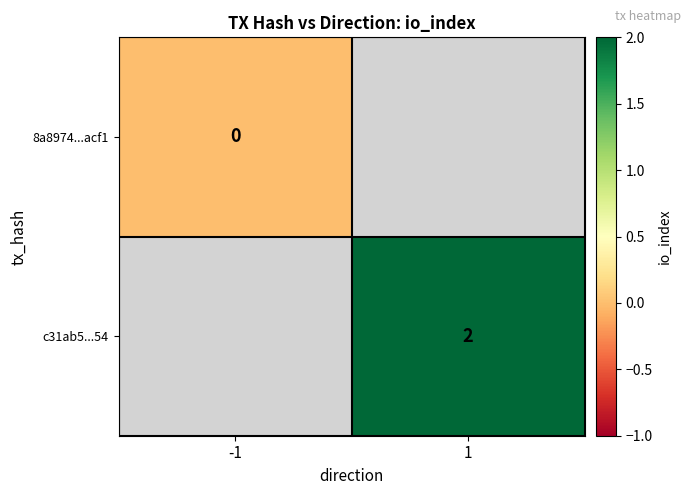

Which category has the lowest value across all series?

-1